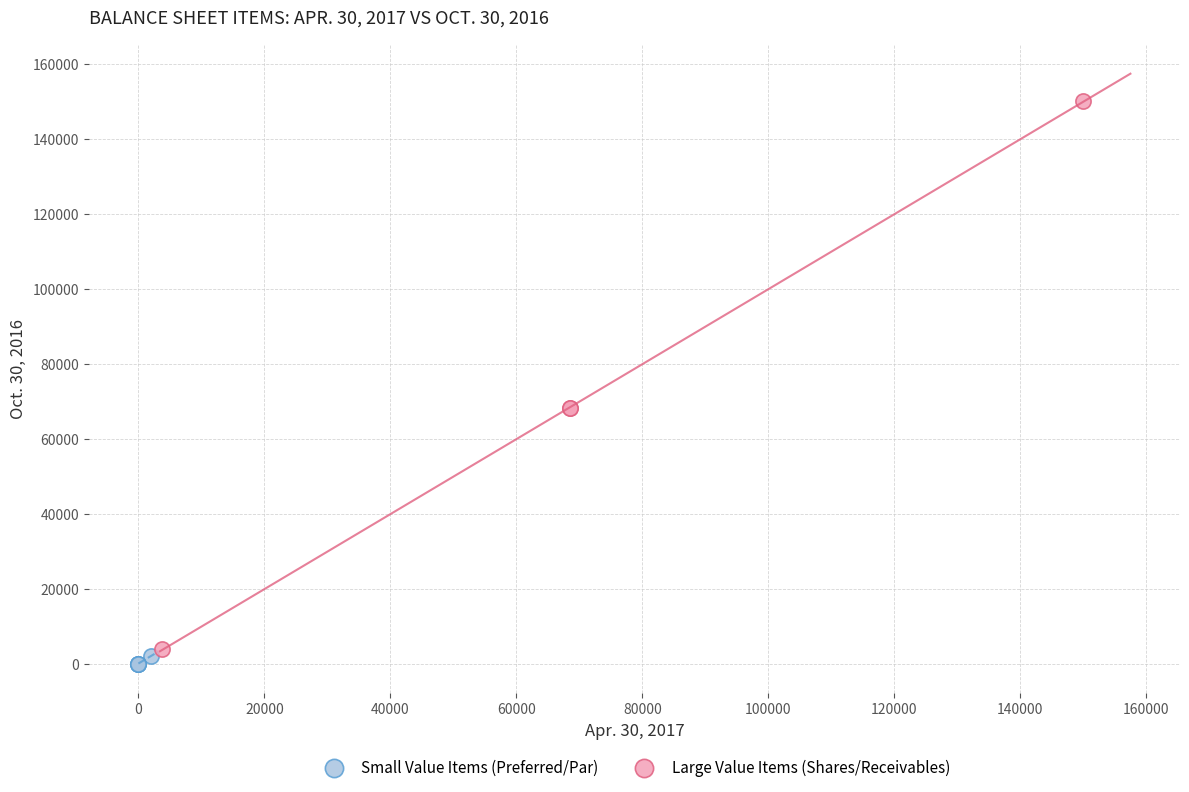

Which series has the largest Y range (max minus min)?

Large Value Items (Shares/Receivables)